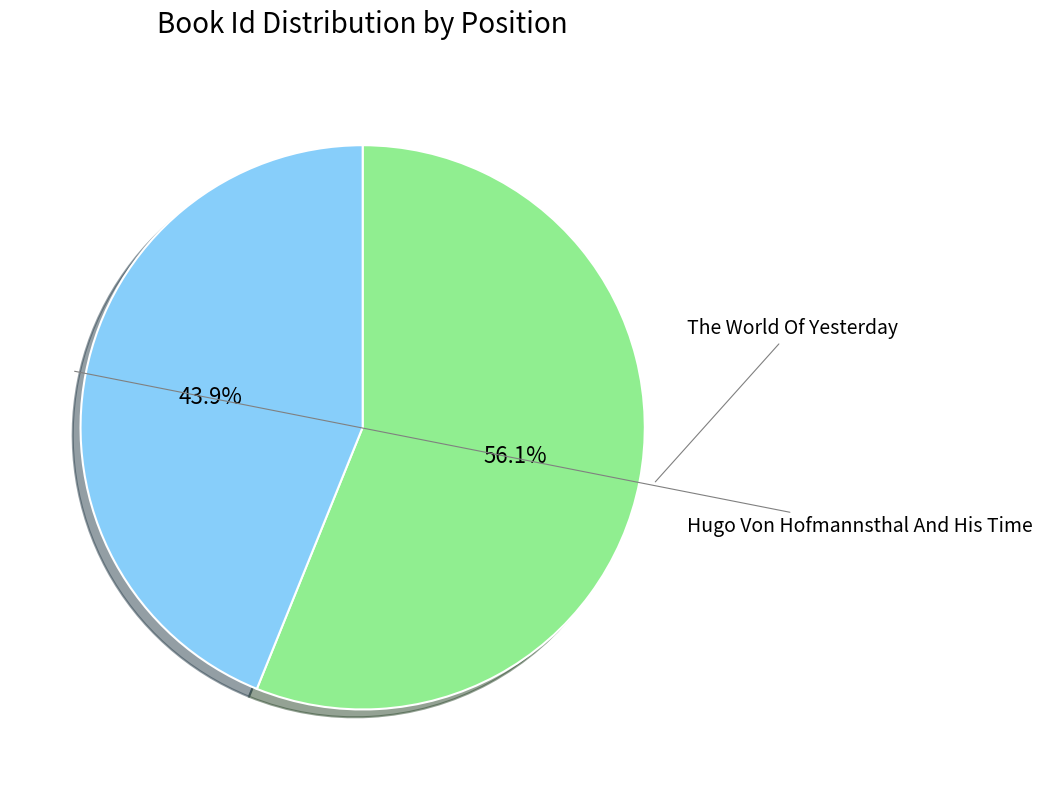

What portion of the pie excludes The World Of Yesterday?

43.9%